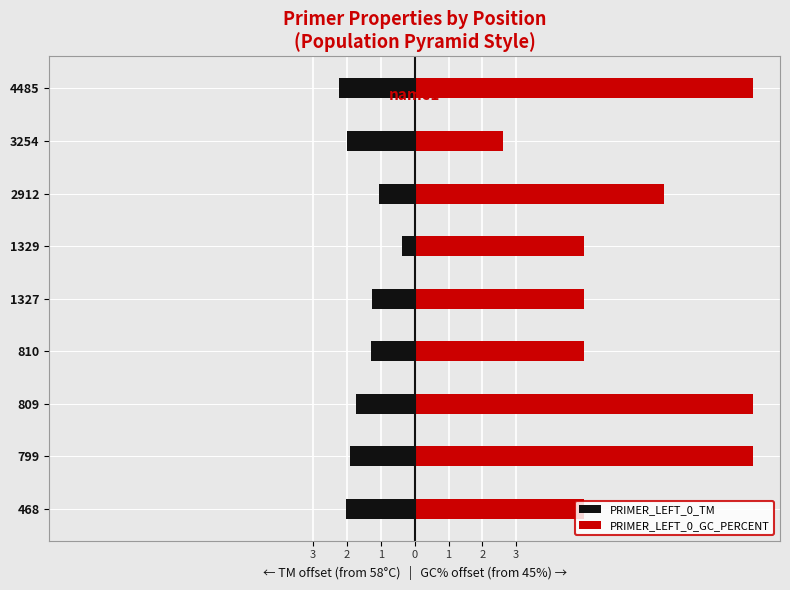

At how many categories does at least one series exceed 4?

8